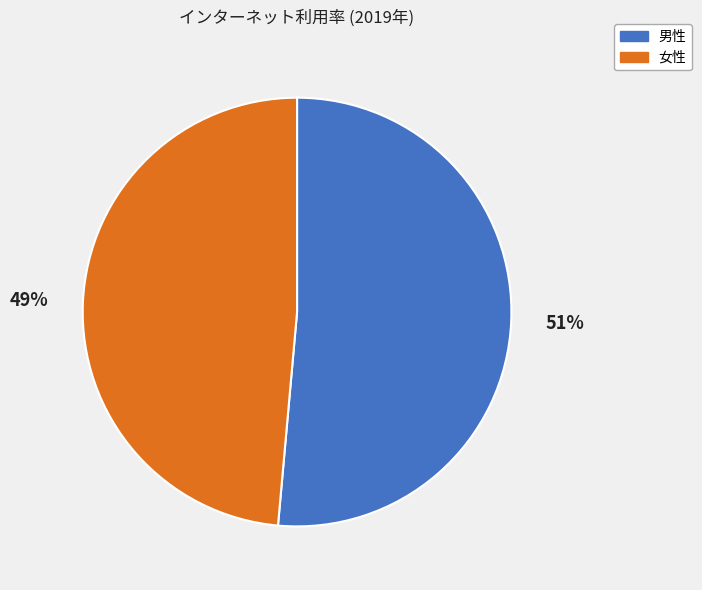

Is there any slice that represents more than half of the pie?

Yes